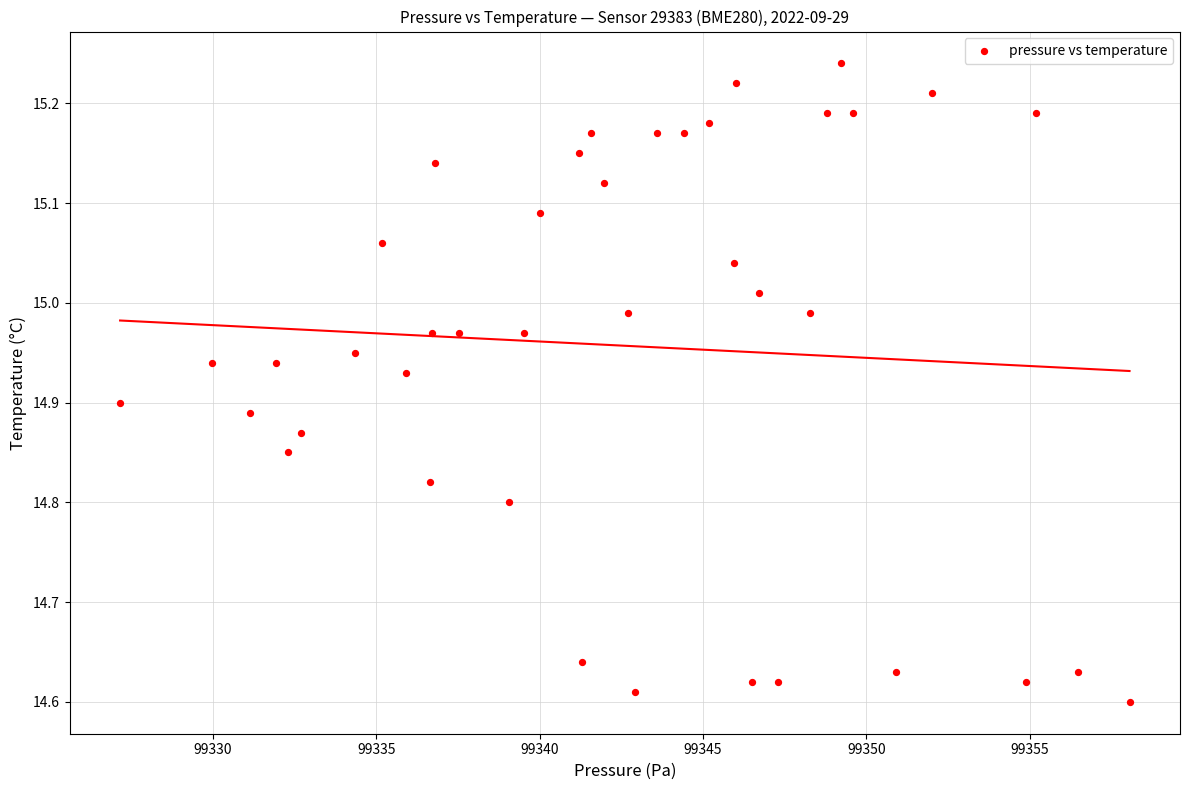

What is the range of Y values (max minus min)?

0.6